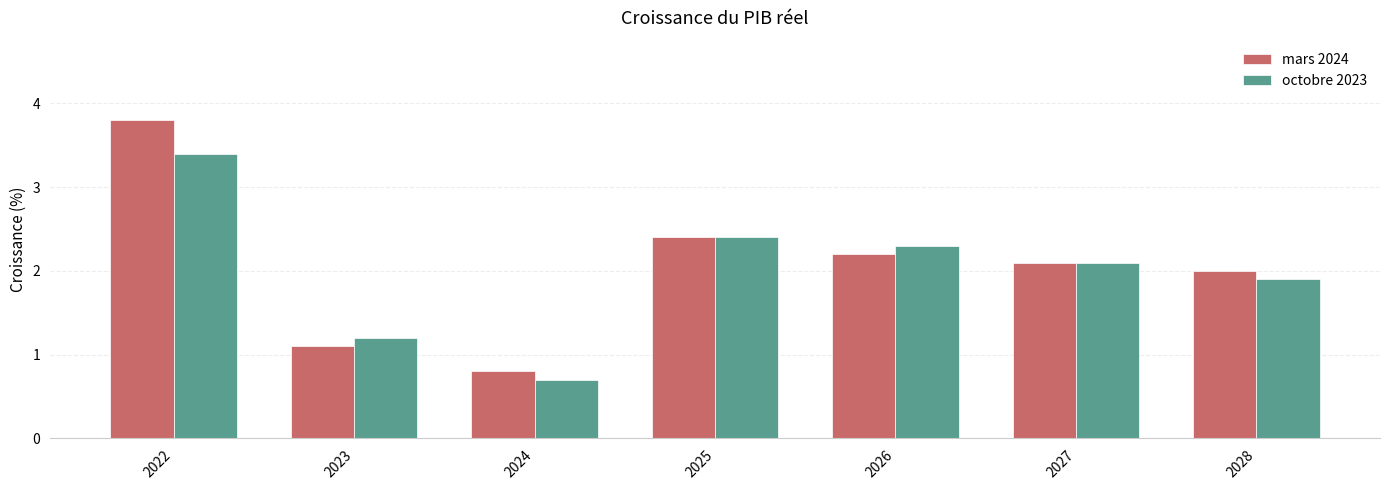

What is the value of the octobre 2023 bar at the 4th from the left?

2.4